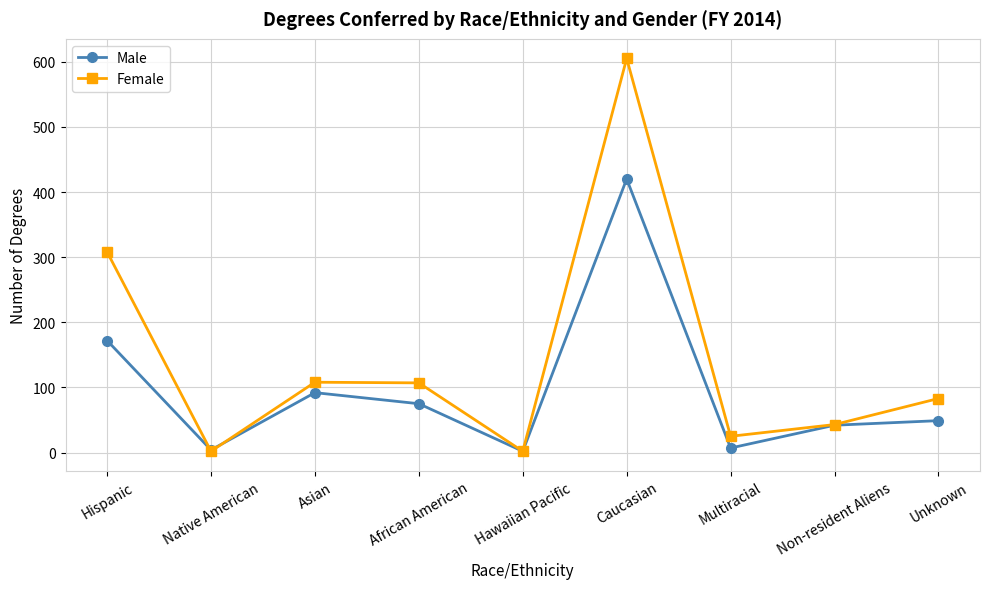

How many interior local peaks does the Female series have?

2